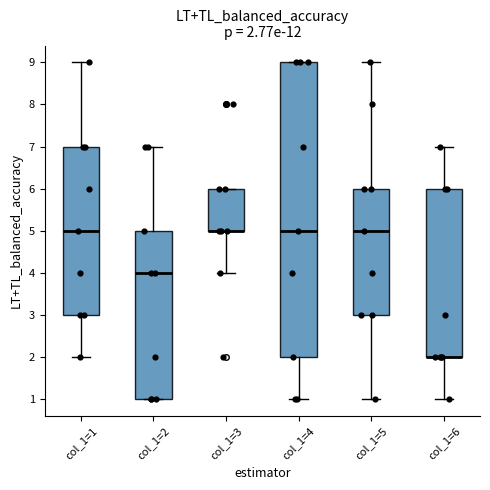

Which box is the tallest, from its lower edge to its upper edge?

col_1=4